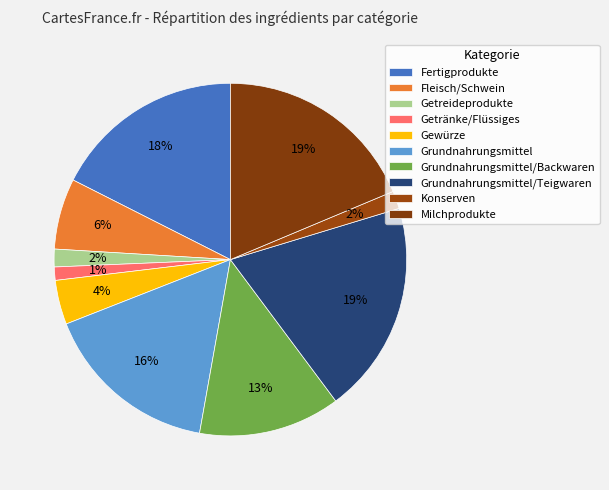

To the nearest percent, what is the average slice percentage?

10%